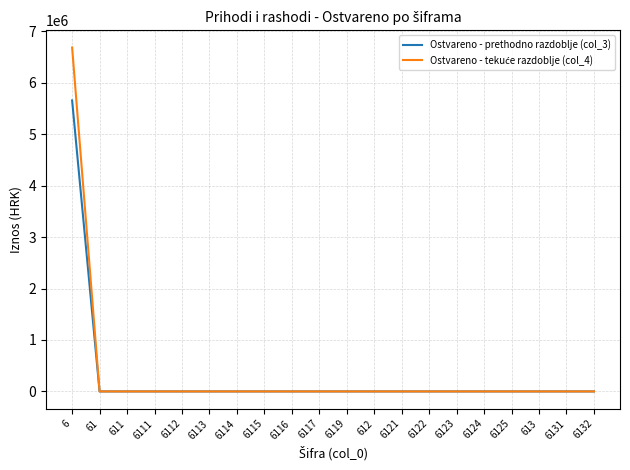

At how many categories does at least one series exceed 3813360?

1